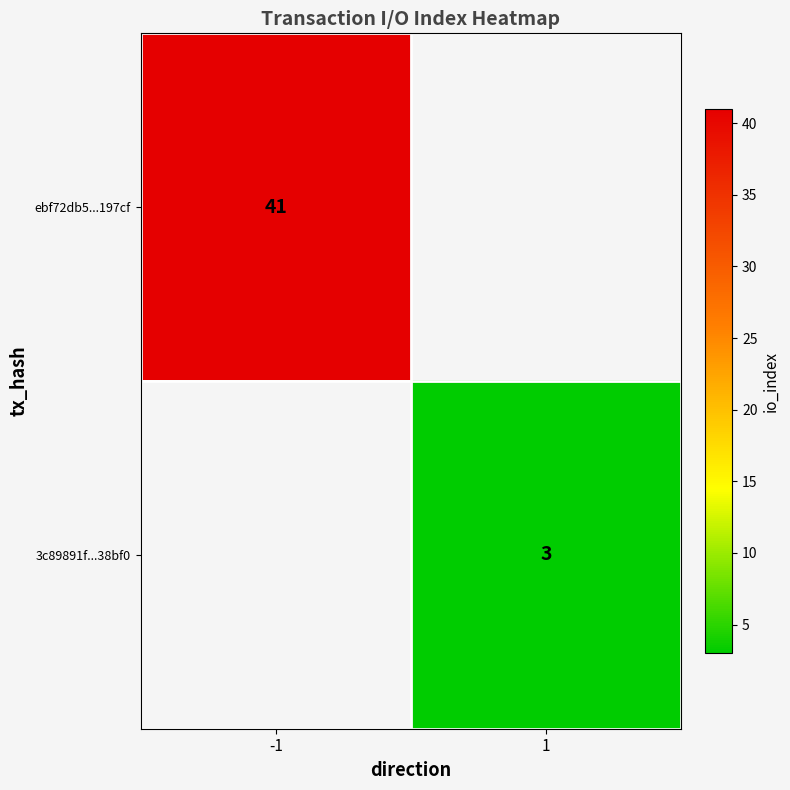

True or false: ebf72db5...197cf has a value of 41 at -1.

True